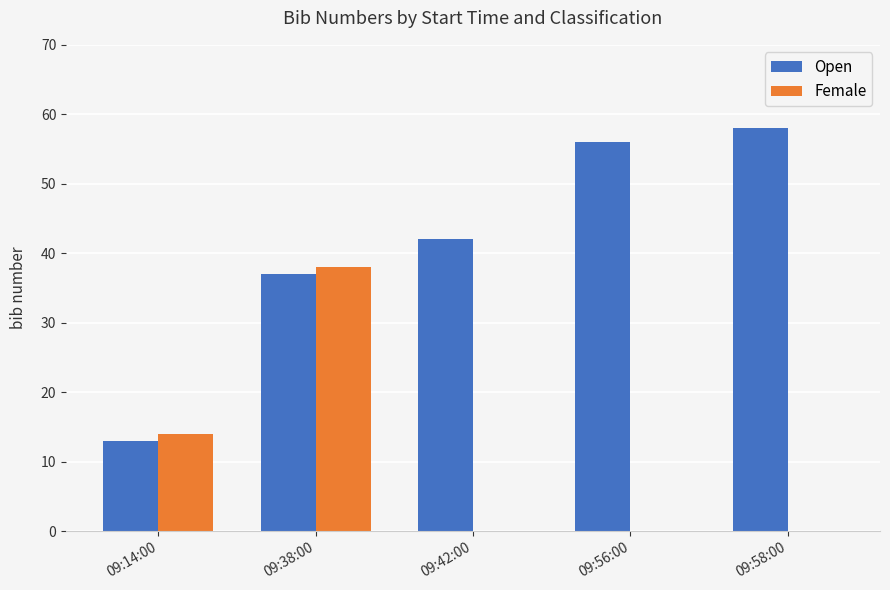

What is the spread (max minus min) of values at 09:58:00?

58